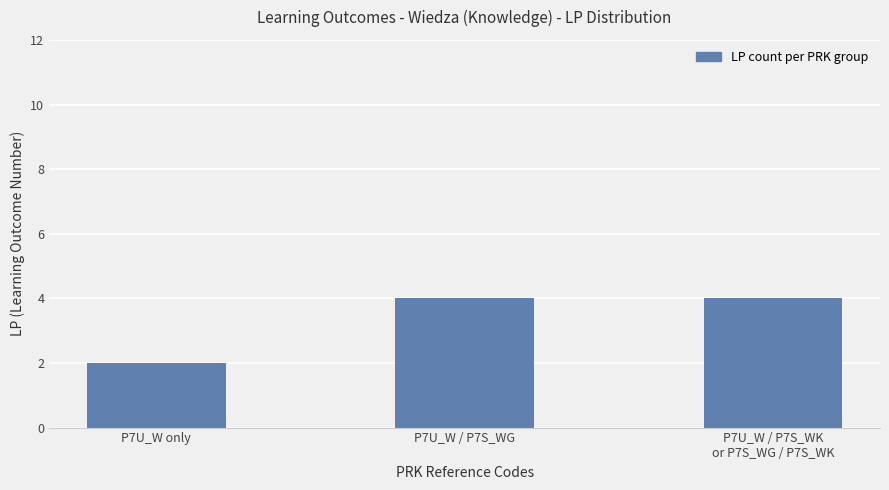

What is the smallest value displayed?

2